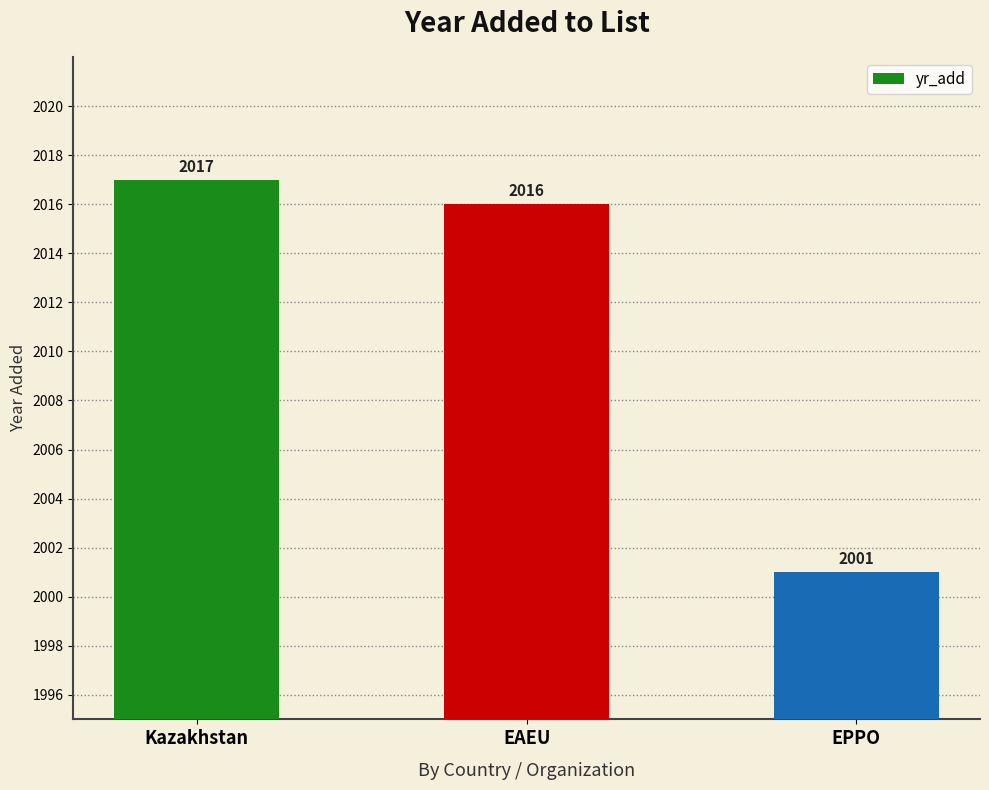

True or false: the data shows 763 at EPPO.

False